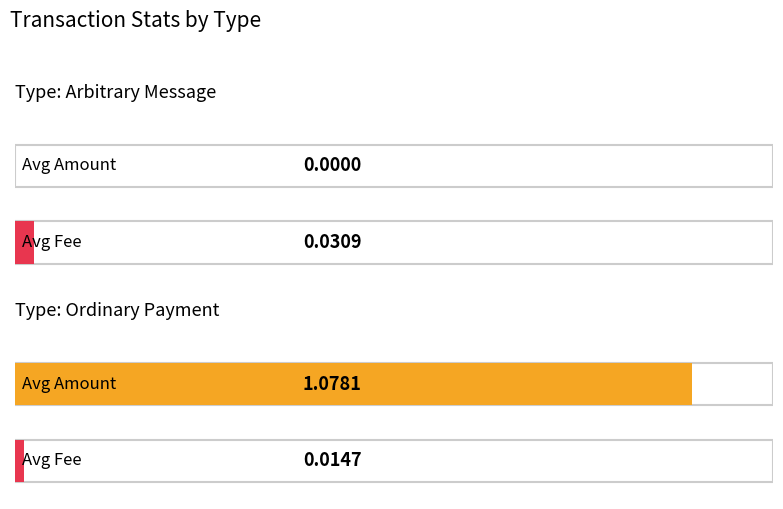

Which series has the largest total across all categories?

Amount